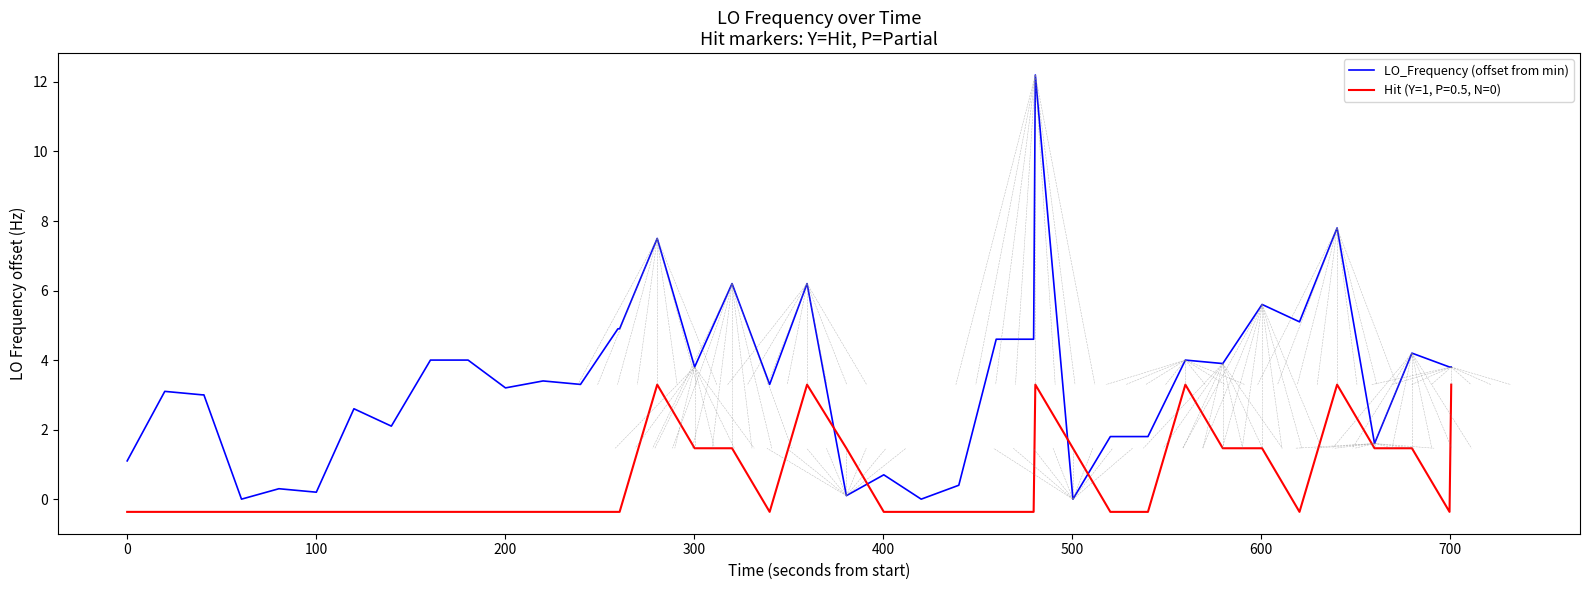

Which series has the largest total across all categories?

LO_Frequency (offset from min)